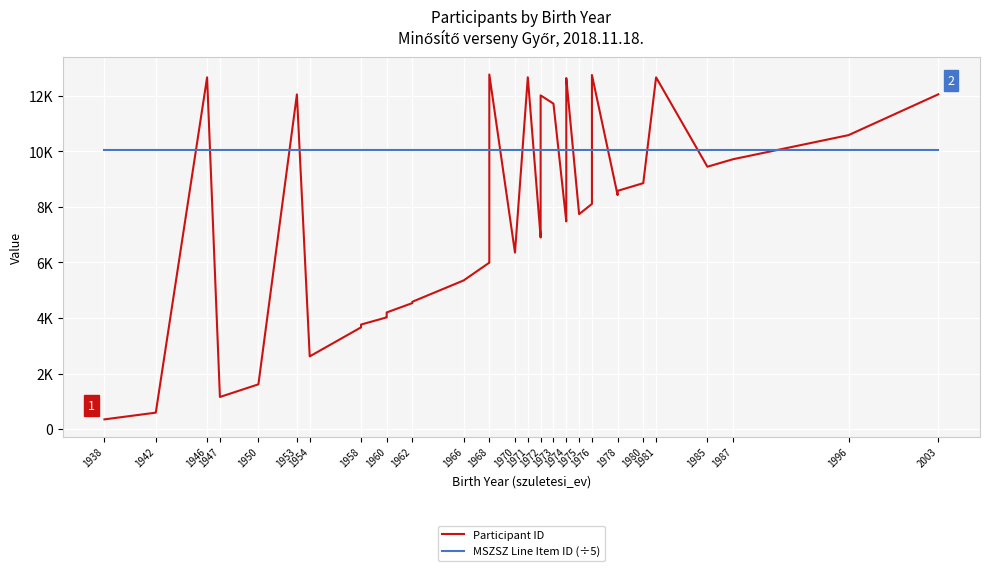

How many categories are shown in the chart?

40